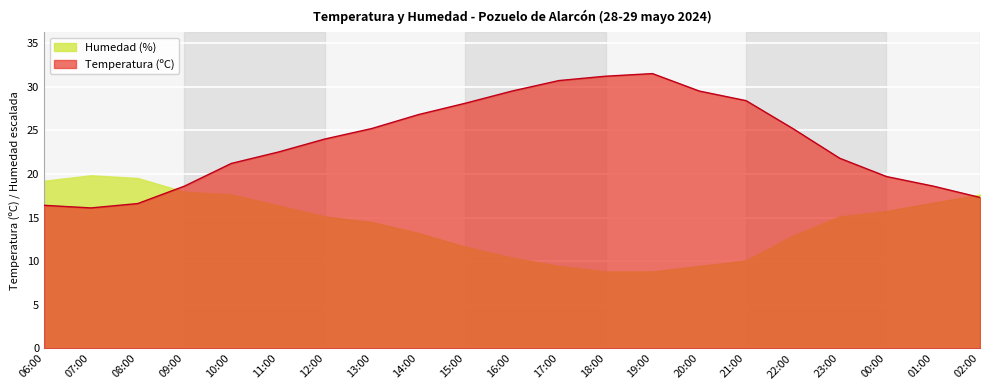

List the labels in order of value, largest first.

19:00, 18:00, 17:00, 16:00, 20:00, 21:00, 15:00, 14:00, 13:00, 22:00, 12:00, 11:00, 23:00, 10:00, 00:00, 09:00, 01:00, 02:00, 08:00, 06:00, 07:00